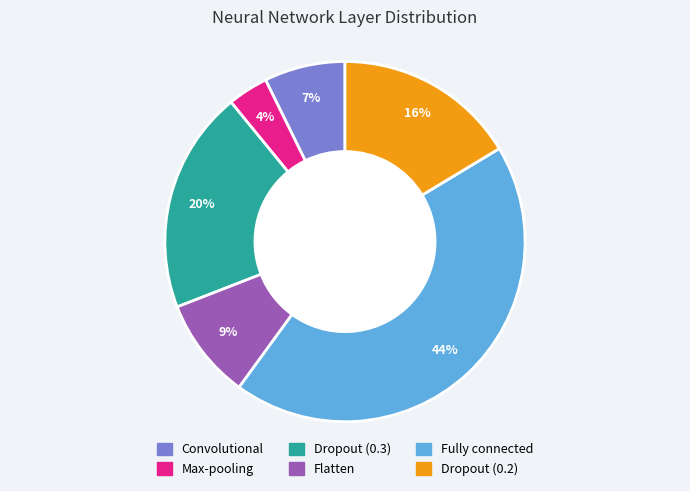

Is there any slice that represents more than half of the pie?

No